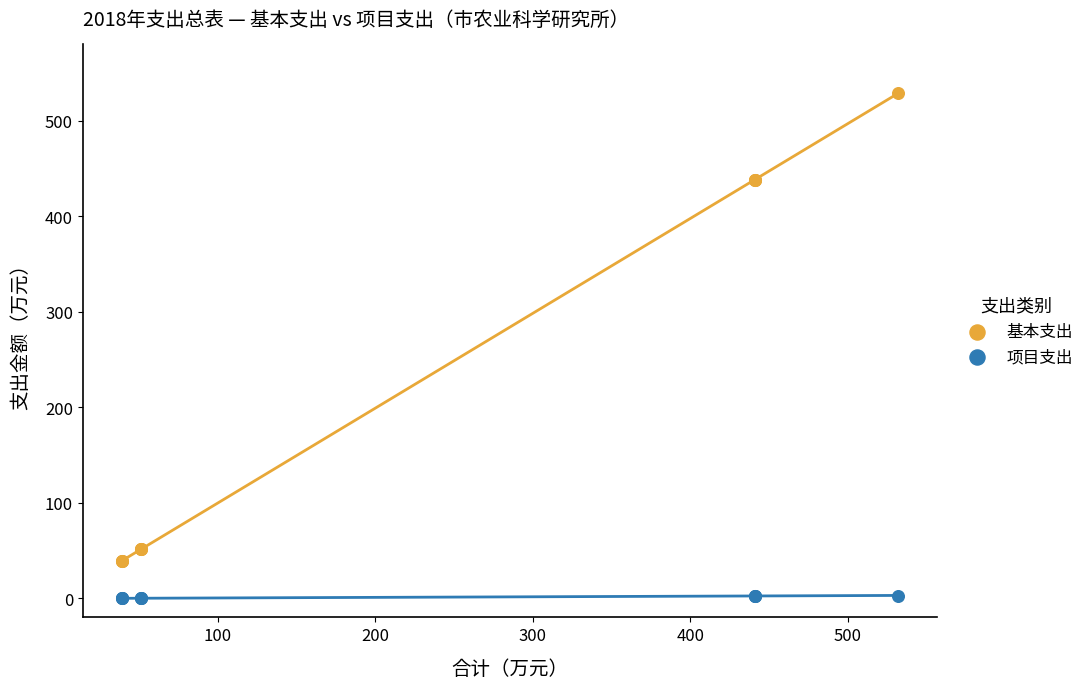

What is the X range (max minus min) for the scatter plot?

492.6